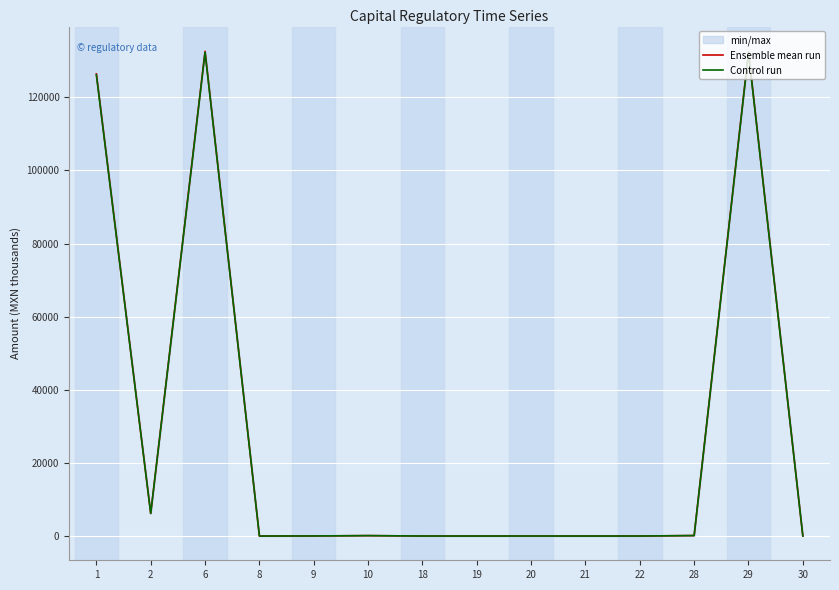

True or false: Control run and Ensemble mean run intersect in this chart.

False